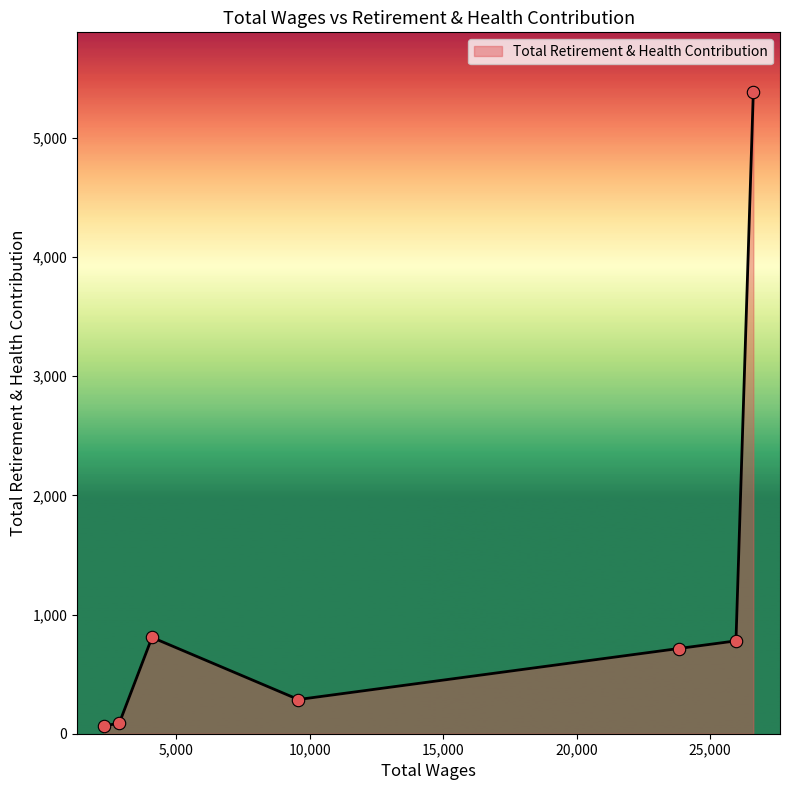

What is the difference between the second highest and second lowest values?

722